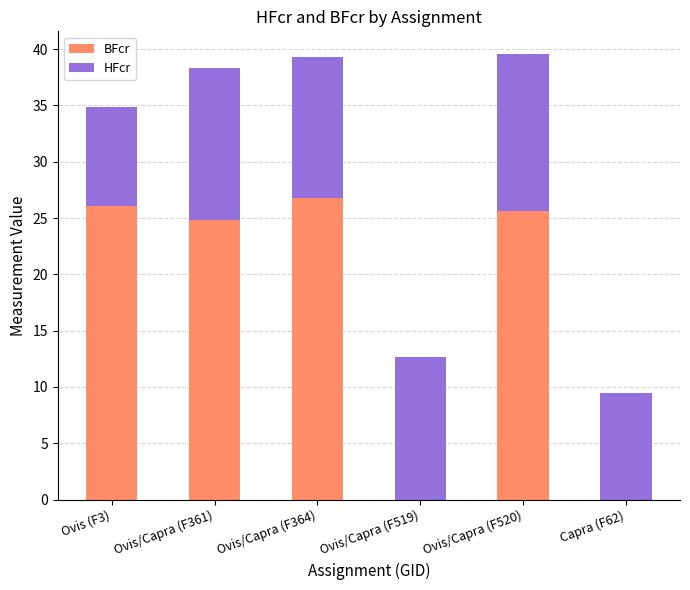

The value of BFcr at Ovis/Capra (F520) is 25.6. True or false?

True